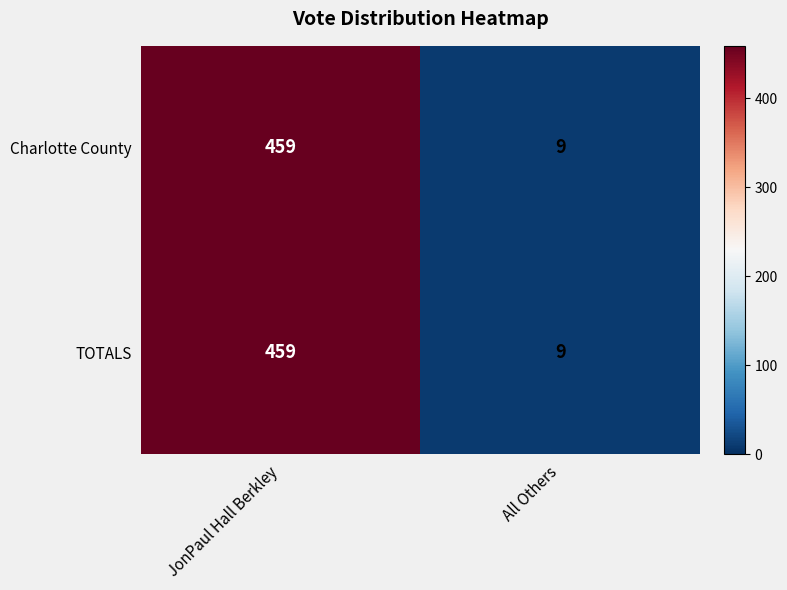

Reading right to left, list all the values displayed in this chart.

Charlotte County: All Others=9	JonPaul Hall Berkley=459
TOTALS: All Others=9	JonPaul Hall Berkley=459